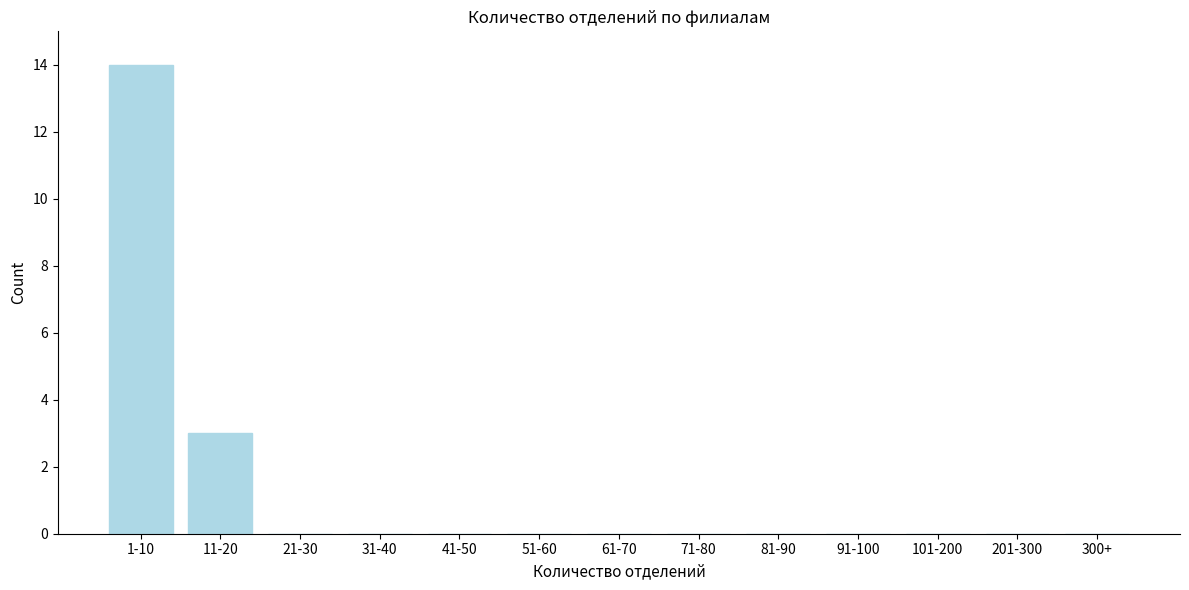

Reading left to right, what are all the values shown in this chart?

1-10=14	11-20=3	21-30=0	31-40=0	41-50=0	51-60=0	61-70=0	71-80=0	81-90=0	91-100=0	101-200=0	201-300=0	300+=0